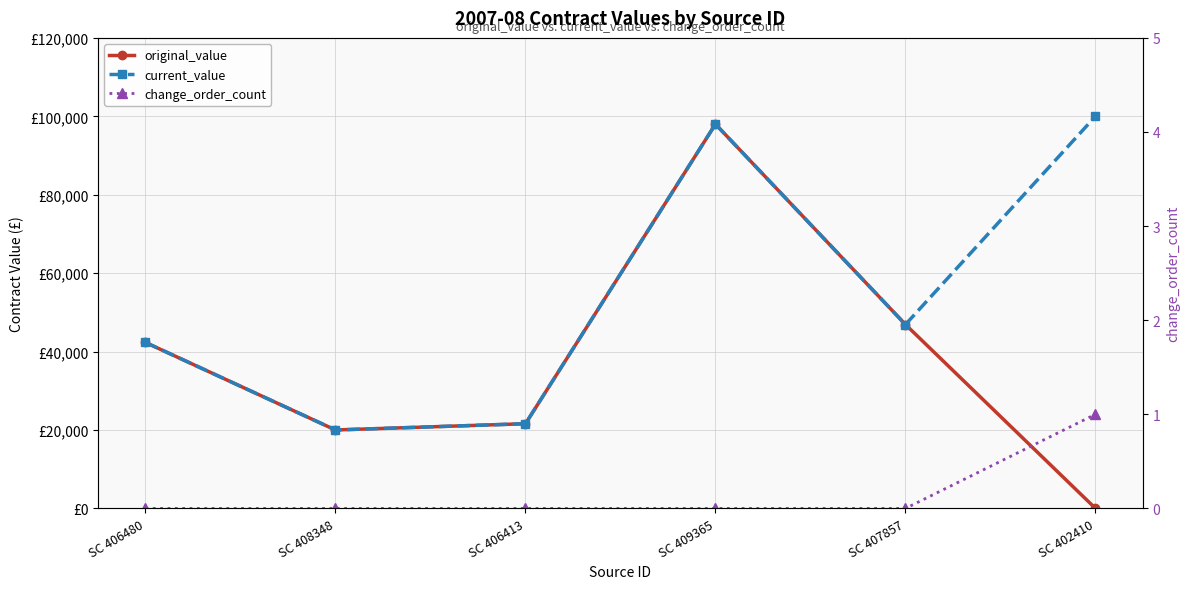

Does the chart display data point markers on the line(s)?

Yes